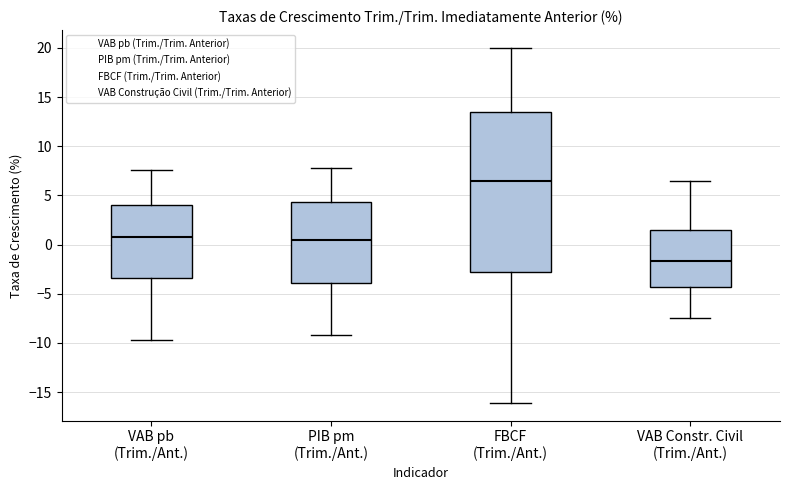

Which box is the tallest, from its lower edge to its upper edge?

FBCF (Trim./Ant.)